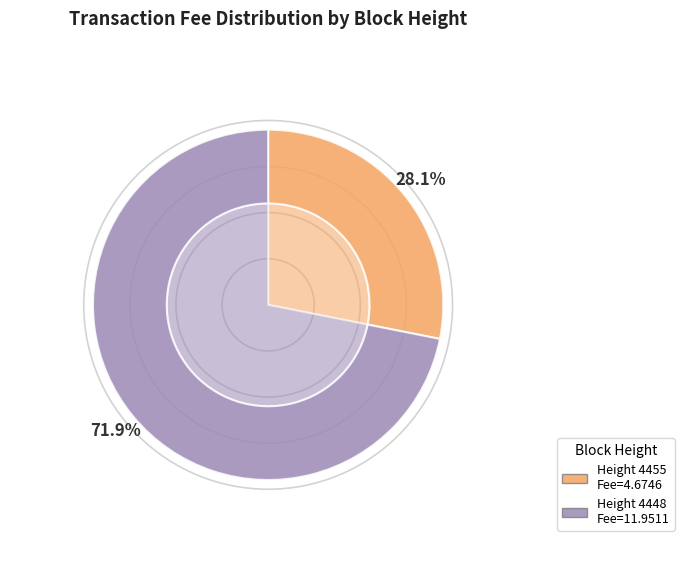

The 4448 slice represents 84% of the pie. True or false?

False